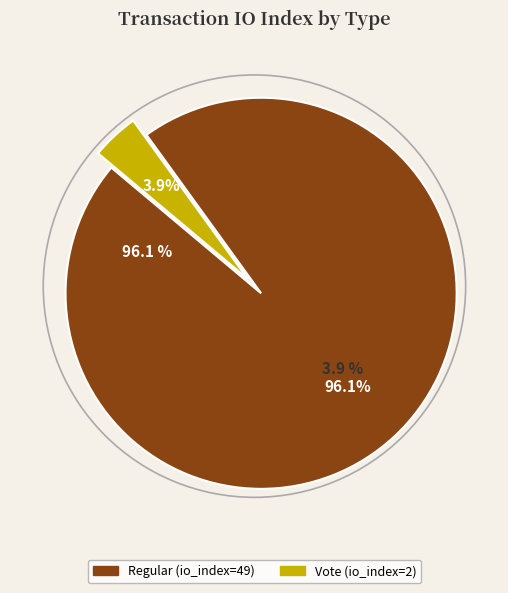

Is the sum of Regular (io_index=49) and Vote (io_index=2) greater than half?

Yes